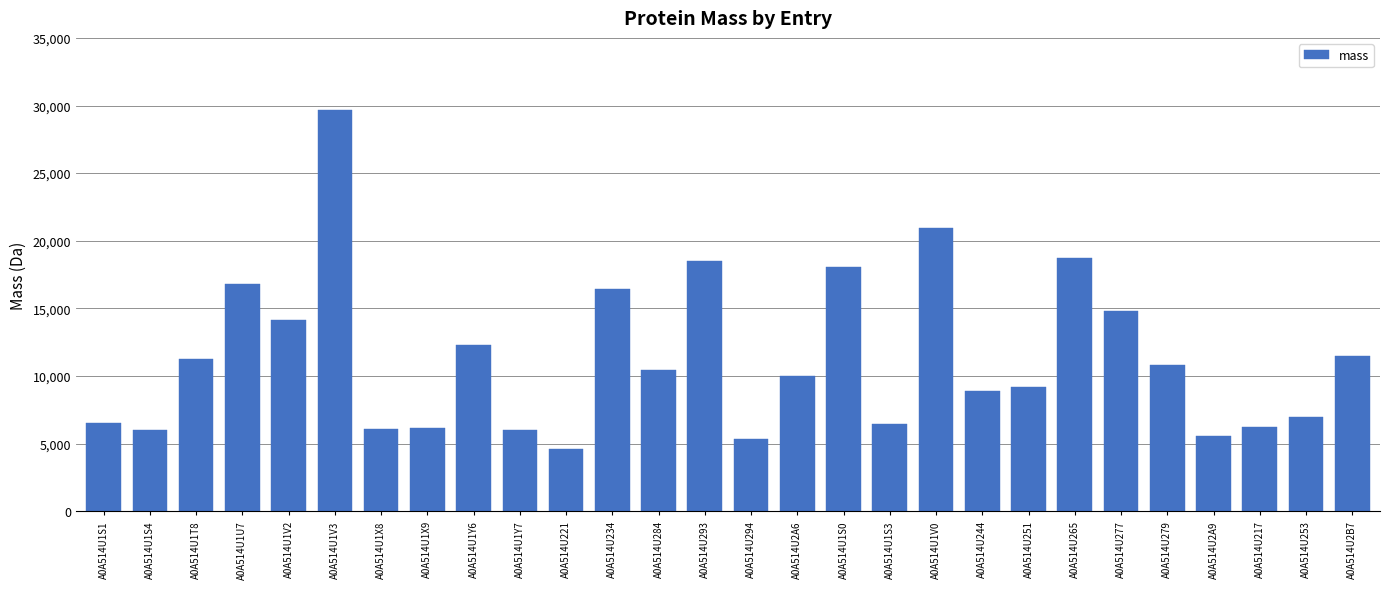

At which category does the chart reach its peak across all series?

A0A514U1V3